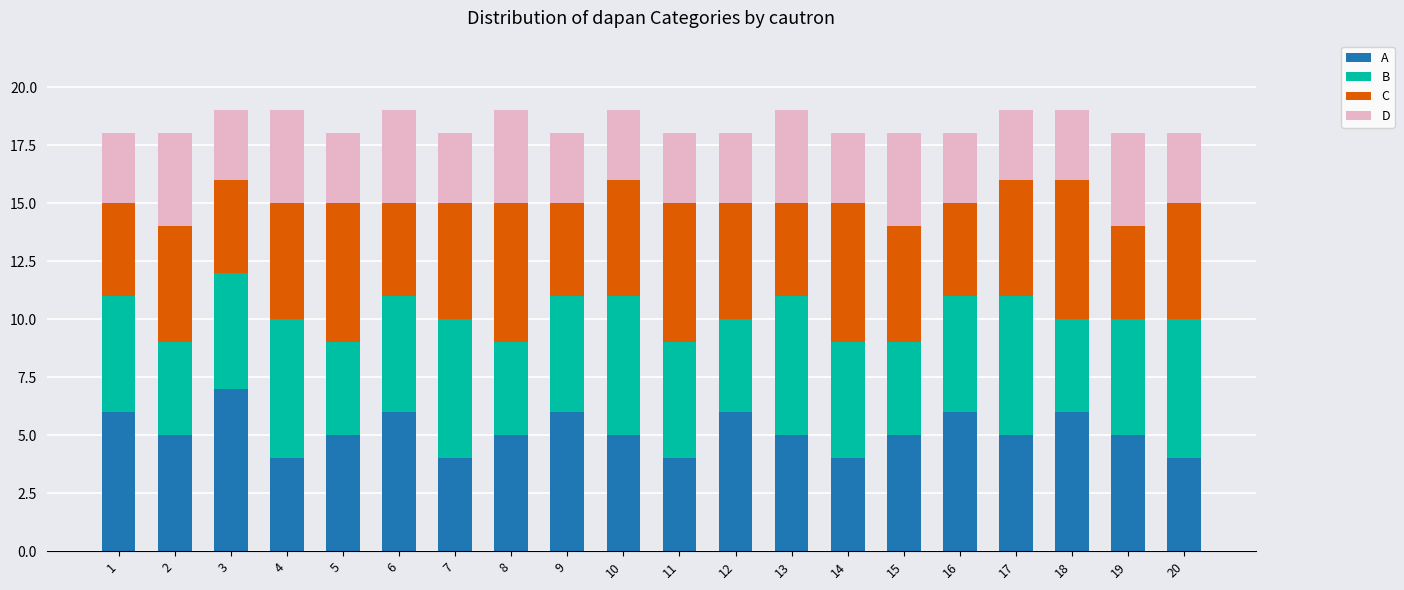

The A series shows 11 at 1. True or false?

False